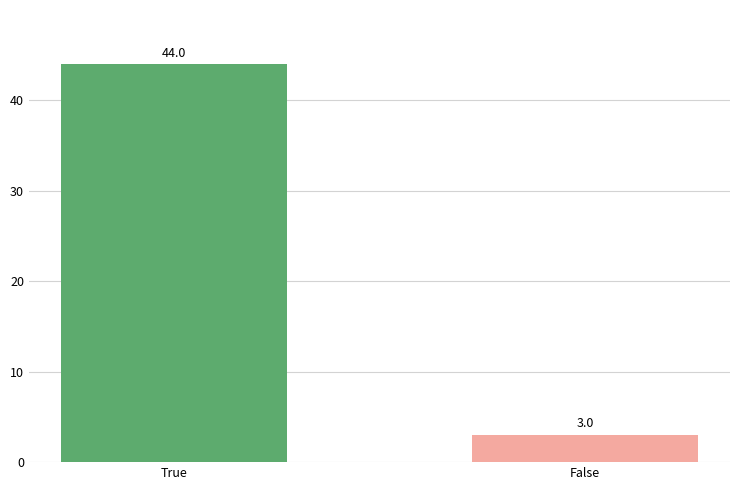

How many bars are there in total?

2